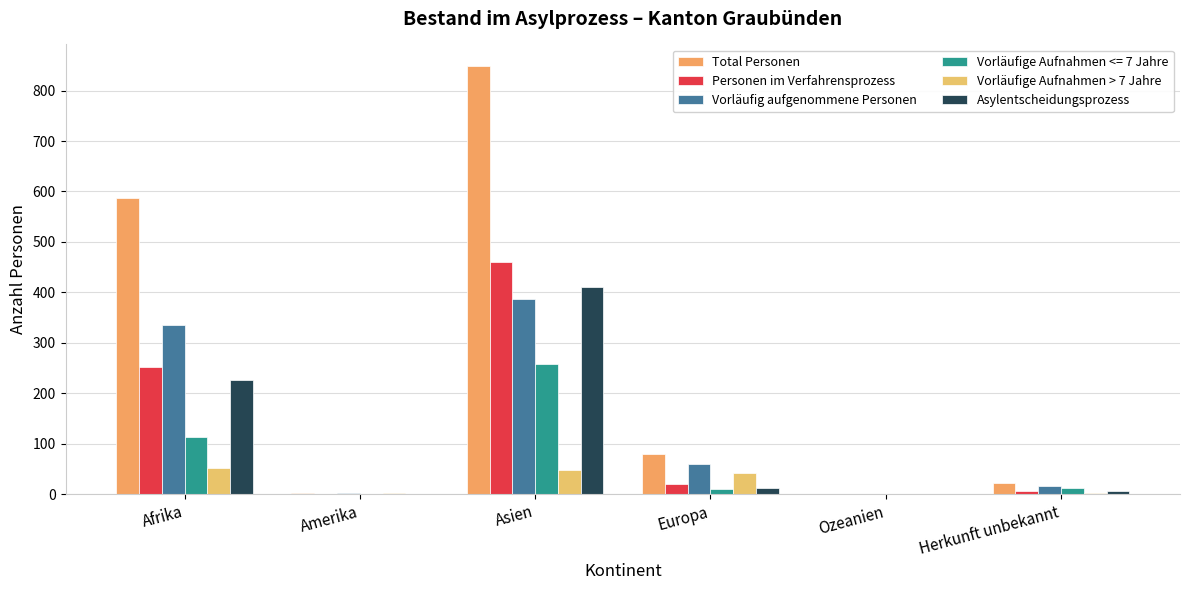

Is it true that Personen im Verfahrensprozess equals 8 at Europa?

False